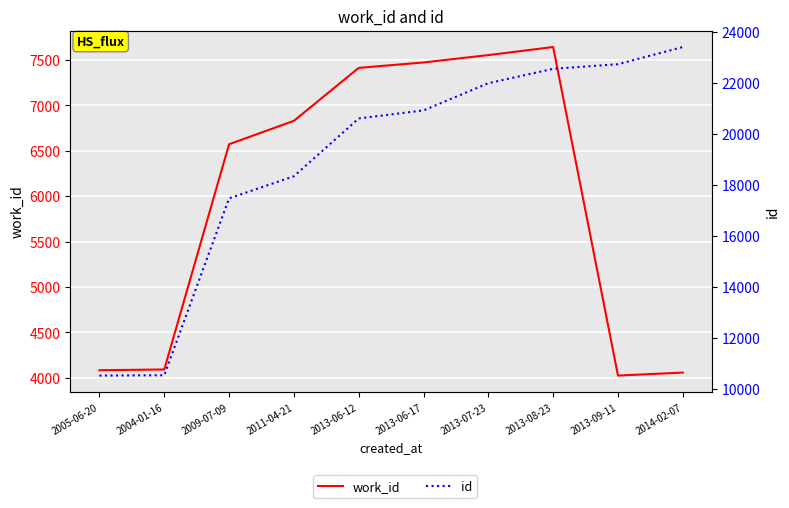

What is the label of the 10th point from the right?

2005-06-20